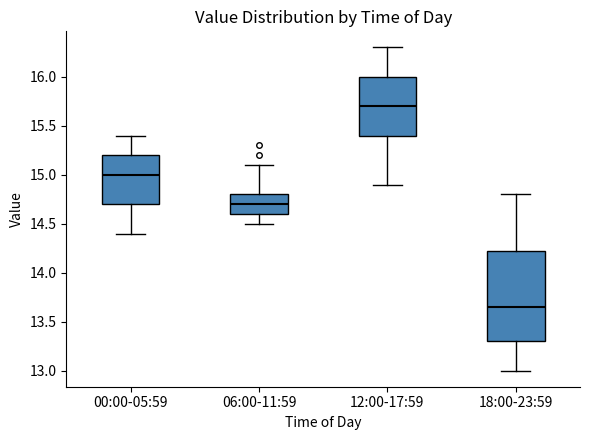

Where does the median line of the box for 00:00-05:59 sit on the y-axis? The values are not printed on the chart, so give them approximately, as read against the axis.

15.00